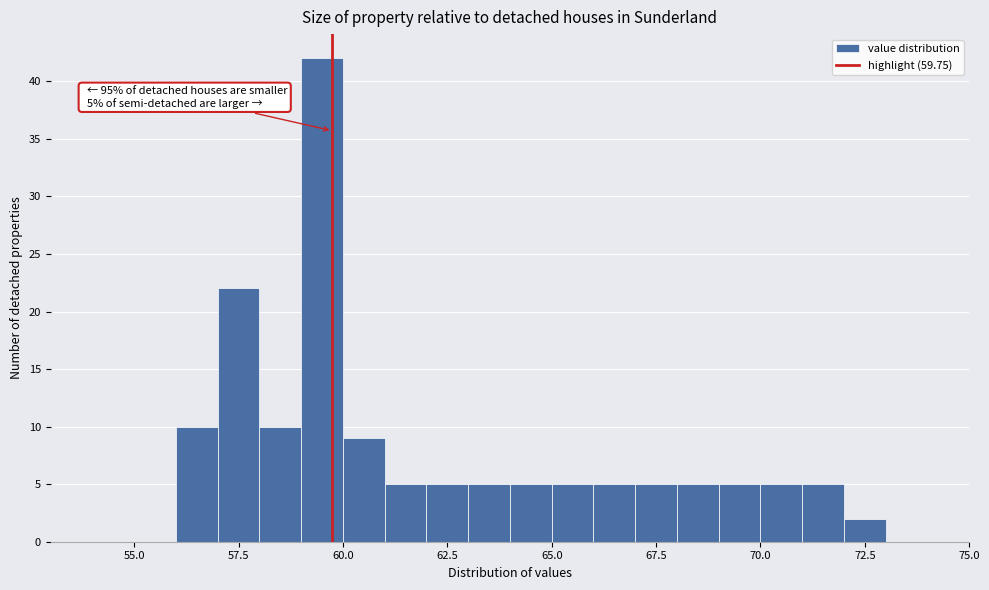

Around what value on the x-axis is the tallest bar? Give the approximate position of its centre, as read against the axis.

59.5